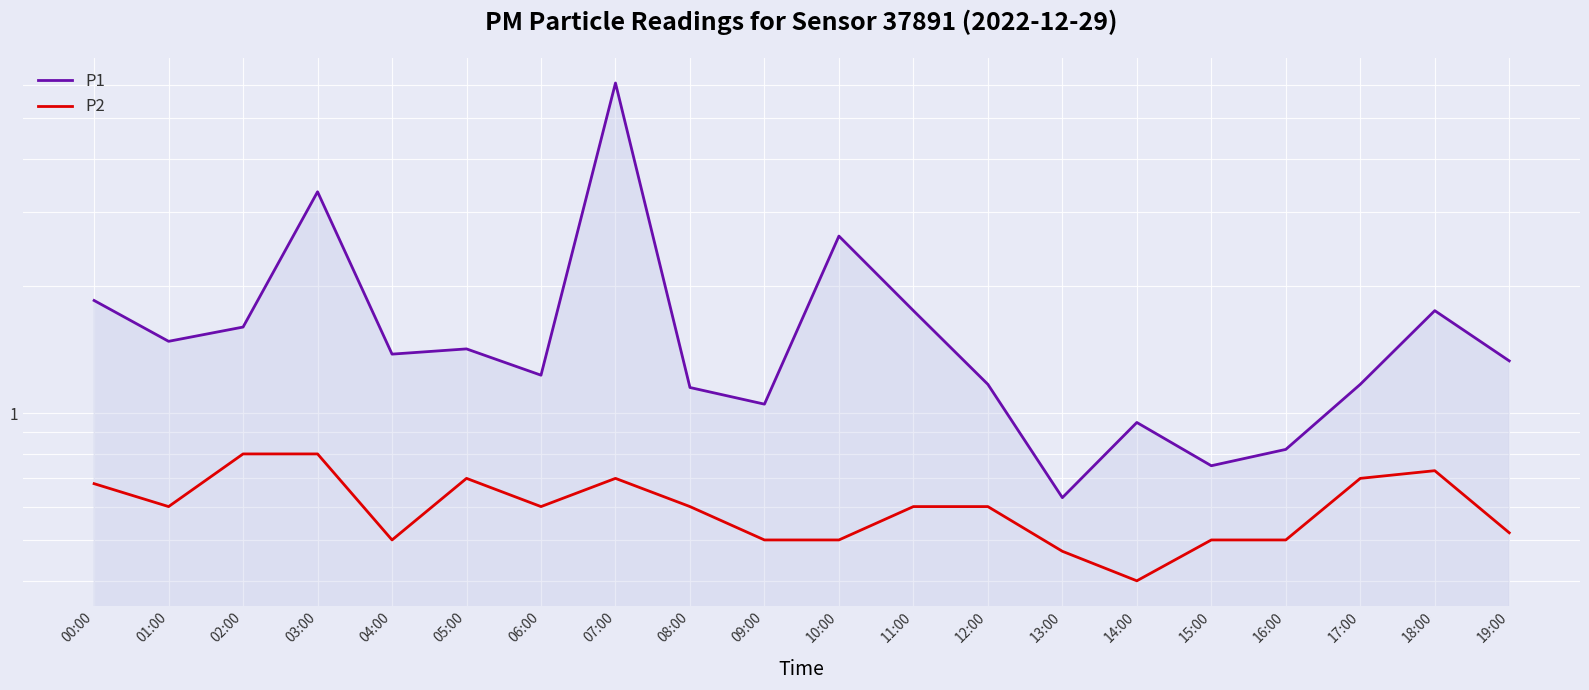

The P1 series shows 0.7 at 18:00. True or false?

False